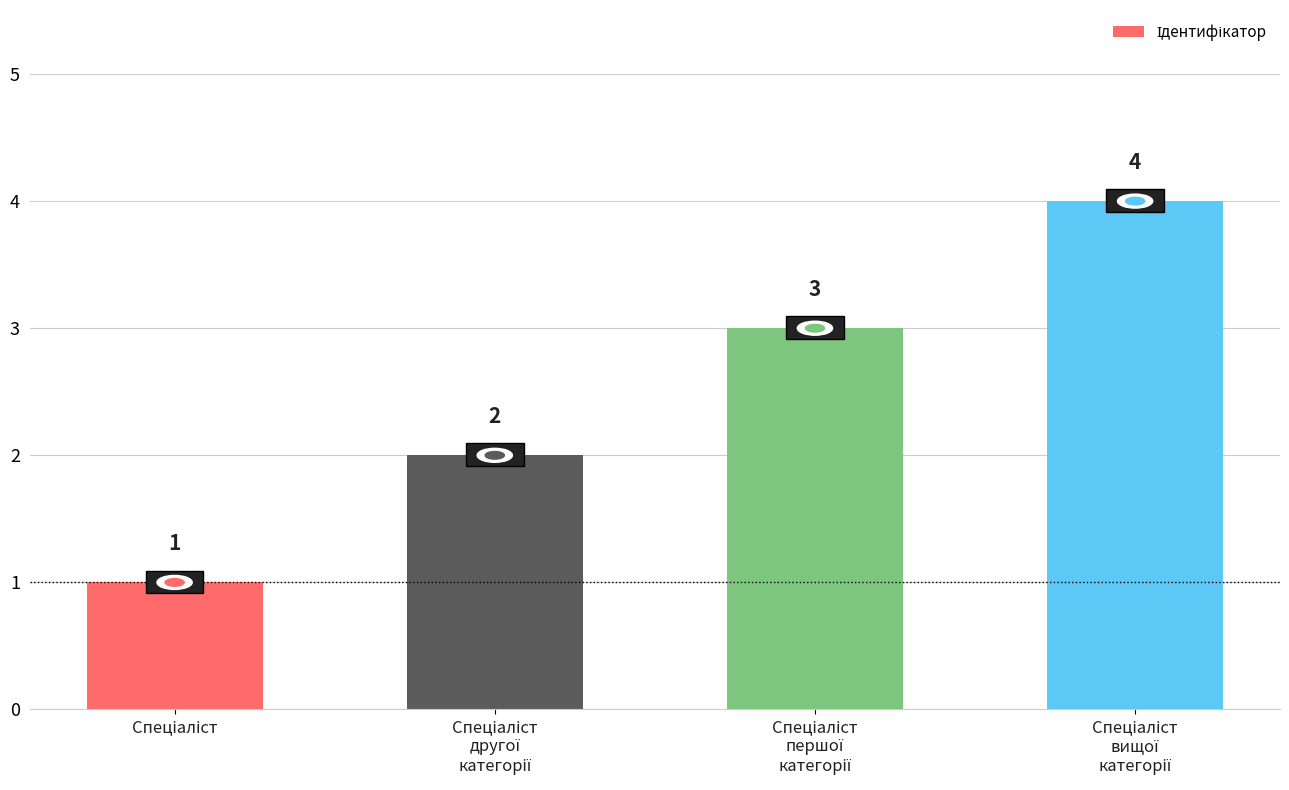

What is the maximum value shown in the chart?

4